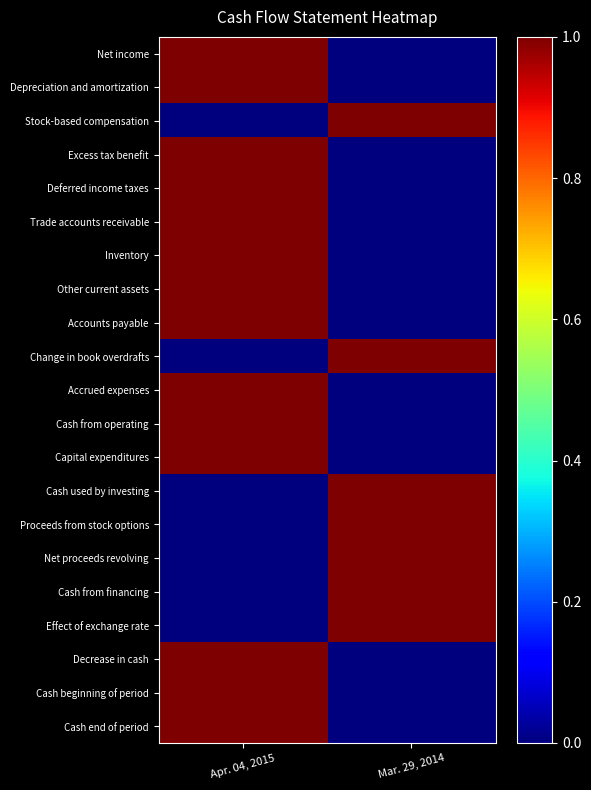

What is the spread (max minus min) of values at Apr. 04, 2015?

1